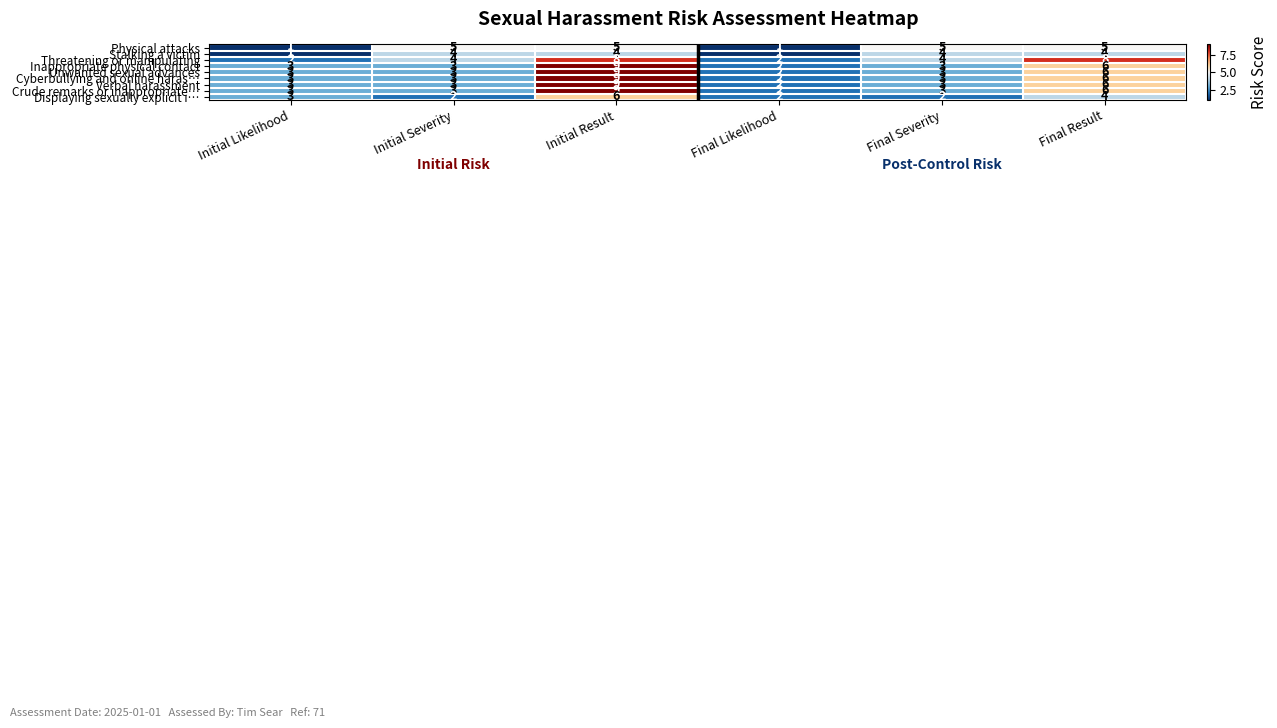

What is the average value of the Unwanted sexual advances series?

4